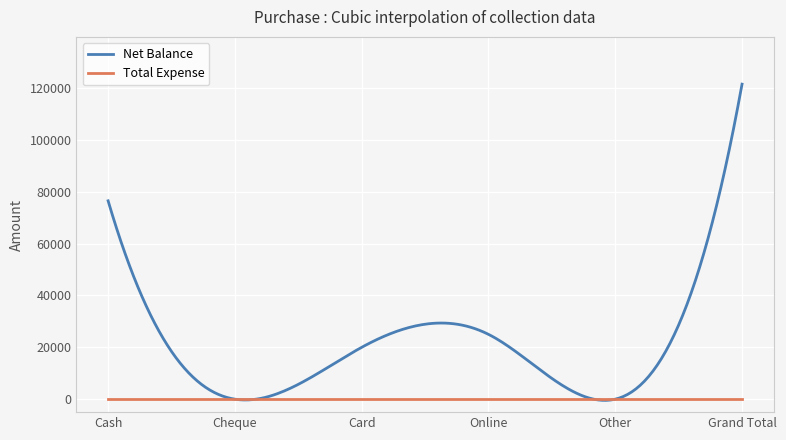

Rank the series by their average value, from lowest to highest.

Total Expense, Net Balance